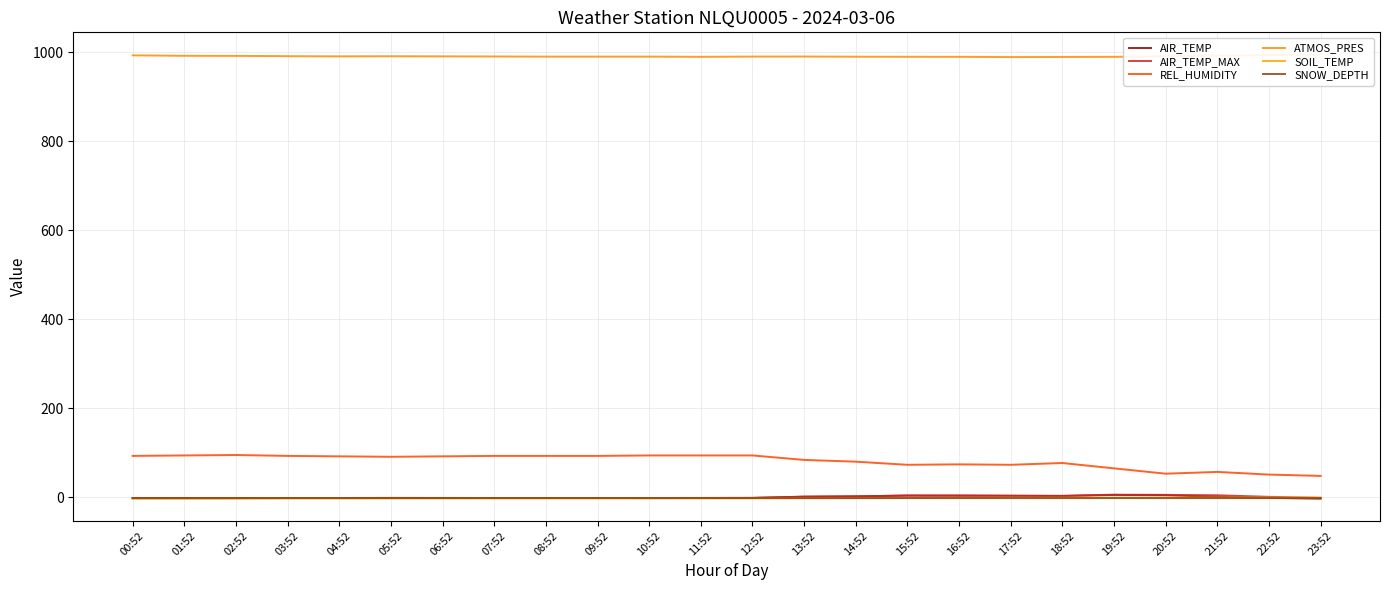

What is the label of the 15th point from the right?

09:52